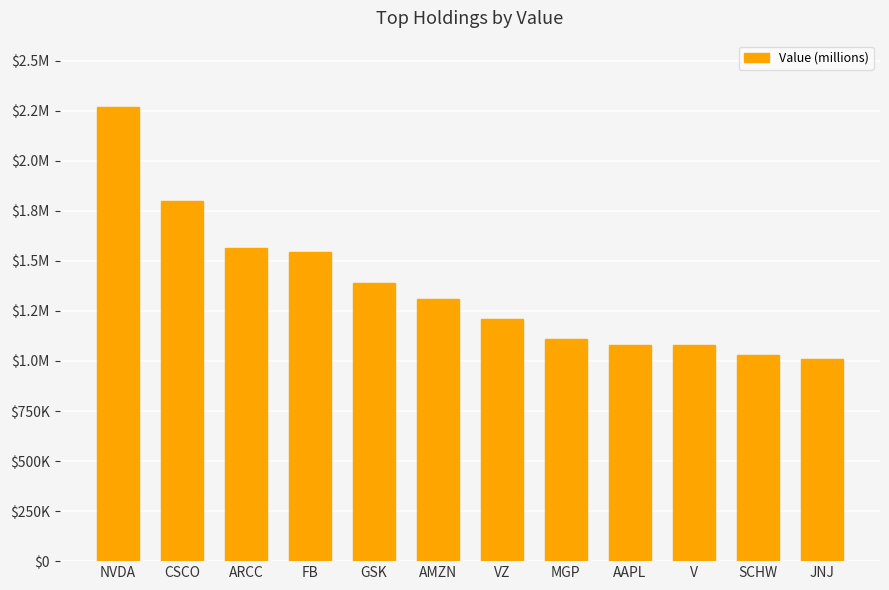

How many data points are less than 1309000?

6